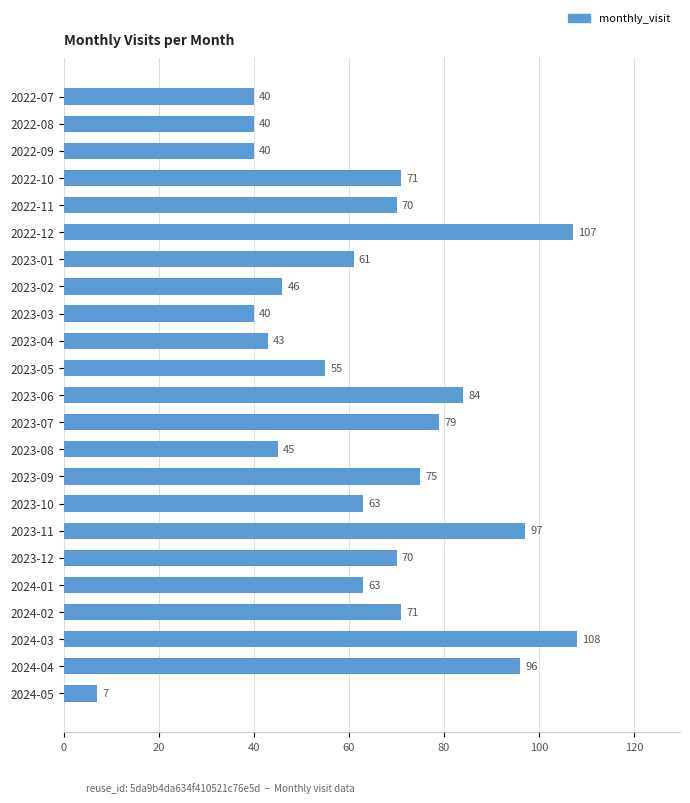

What is the average value?

64